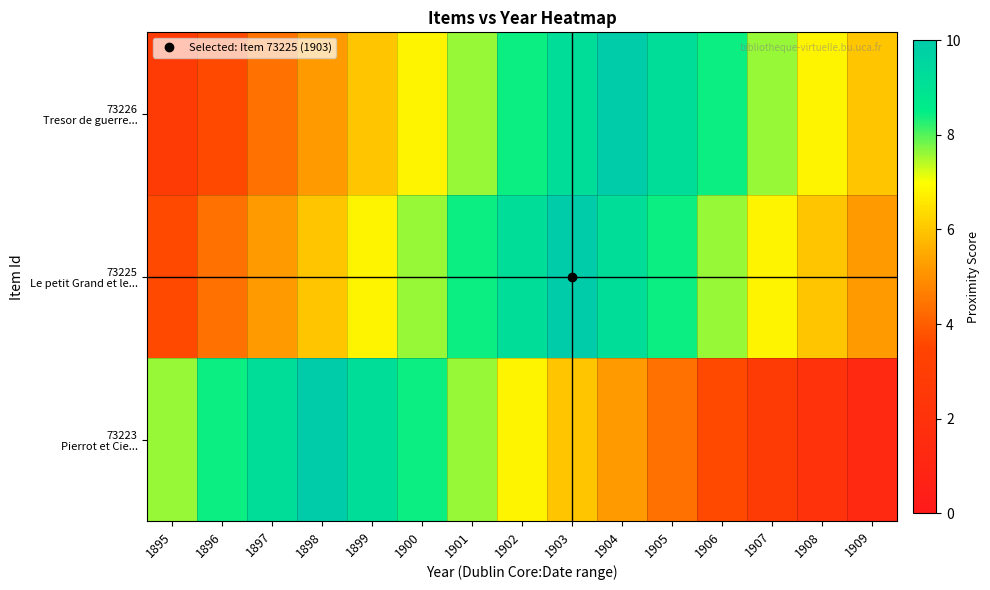

What is the total value across all series at 1909?

12.4